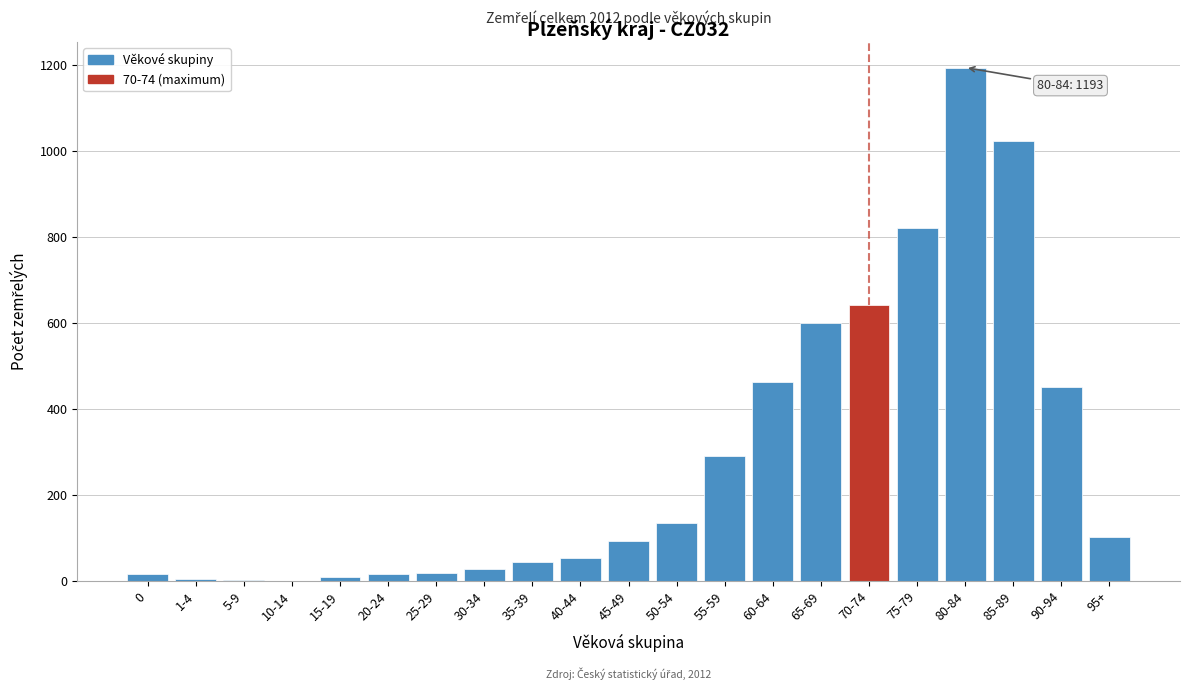

What is the greatest value displayed?

1193